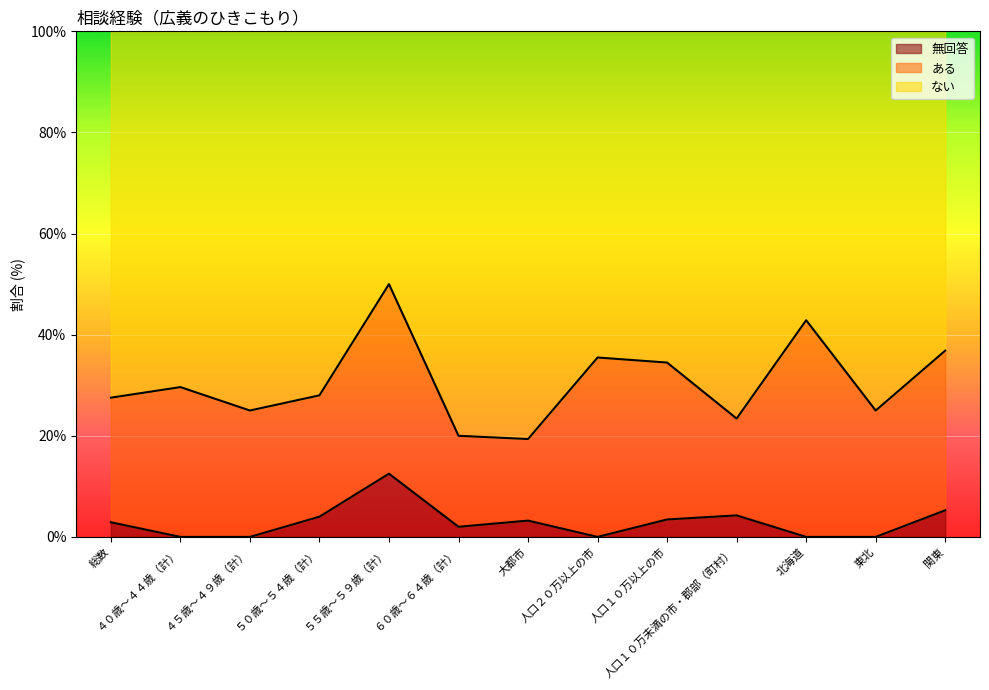

What is the difference between the 無回答 values at ６０歳～６４歳（計） and ４０歳～４４歳（計）?

2.0